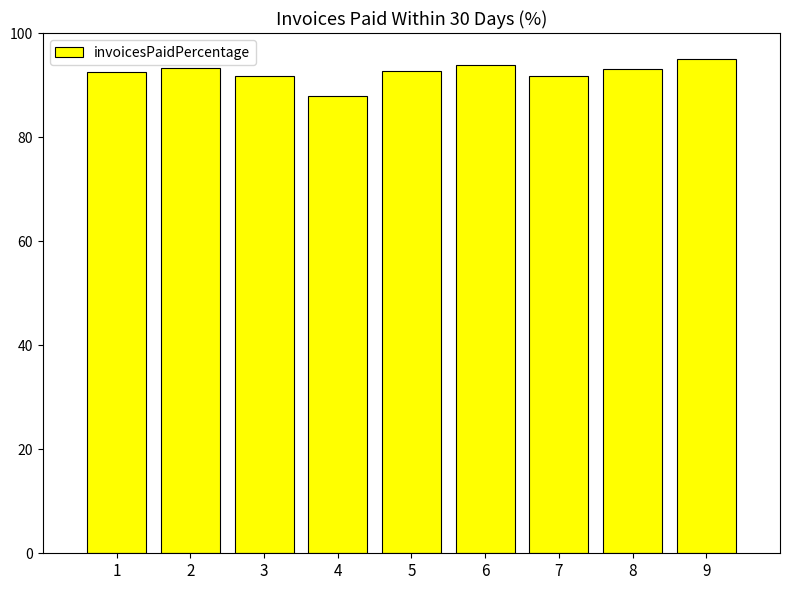

What is the ratio of the value at 7 to the value at 3?

1.0